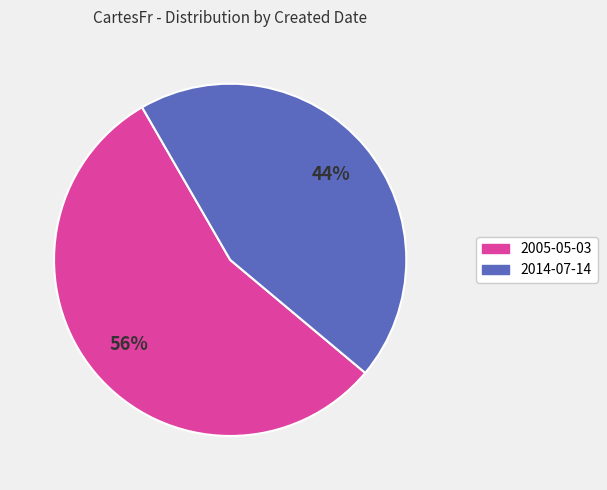

Is there any slice that represents more than half of the pie?

Yes